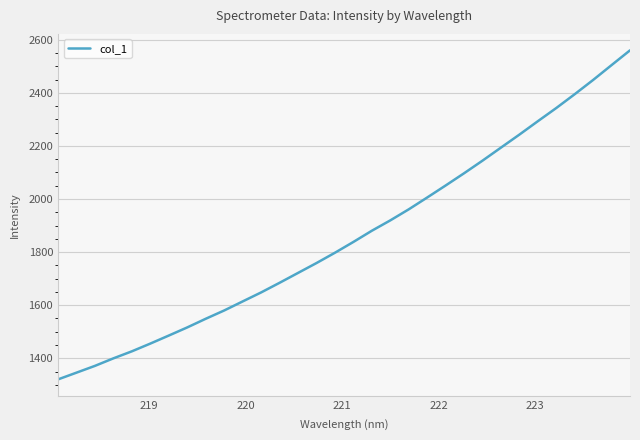

What is the difference between the maximum and minimum values?

1239.9